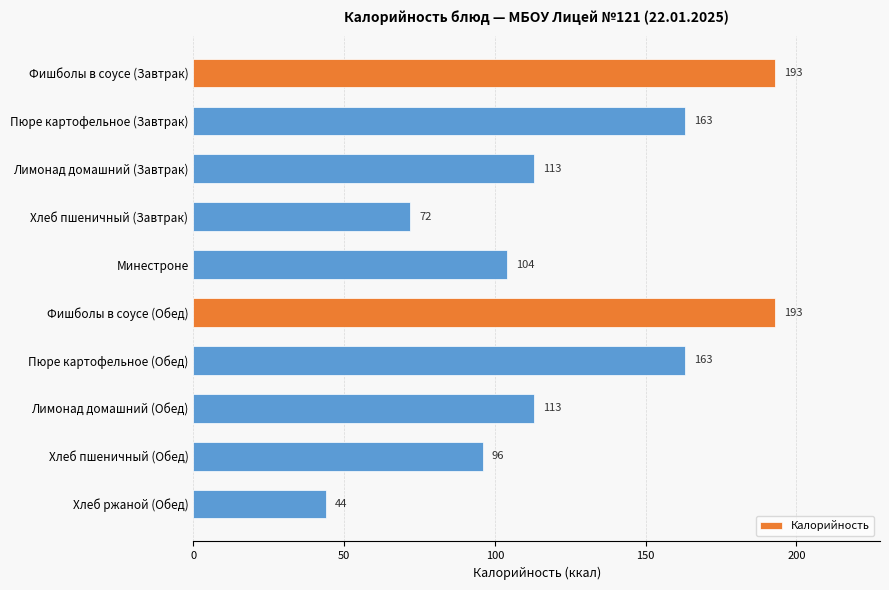

Which label corresponds to the smallest value in the chart?

Хлеб ржаной (Обед)